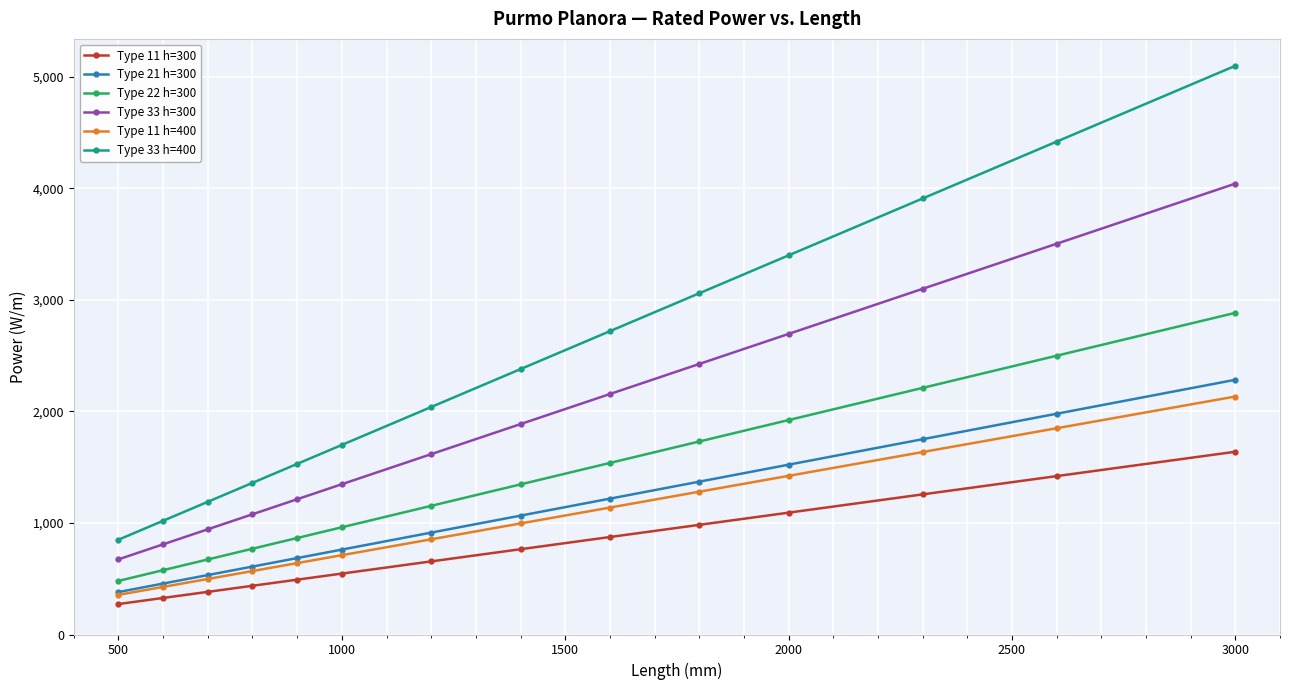

How many categories are shown in the chart?

14